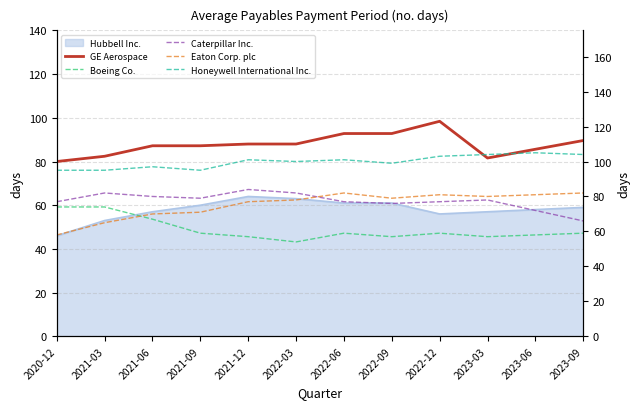

Where is the first local minimum for Caterpillar Inc.?

2021-09